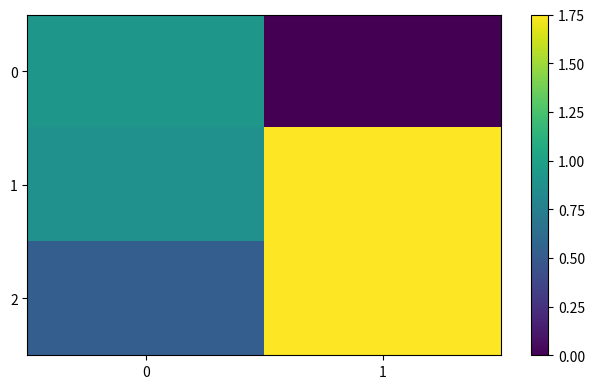

List the series in order of their peak value, highest first.

2, 1, 0